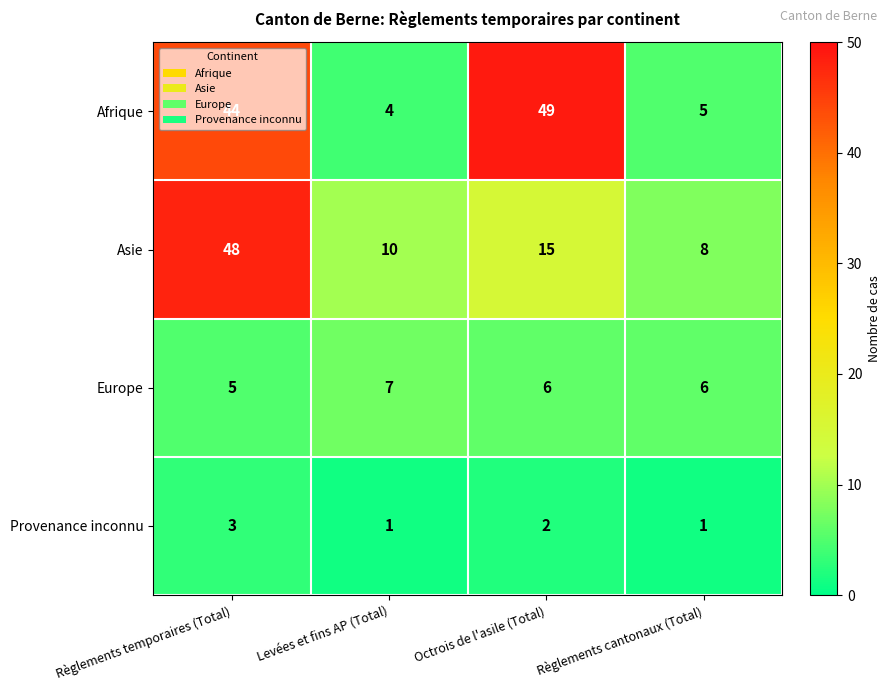

Which series has the widest spread of values?

Afrique